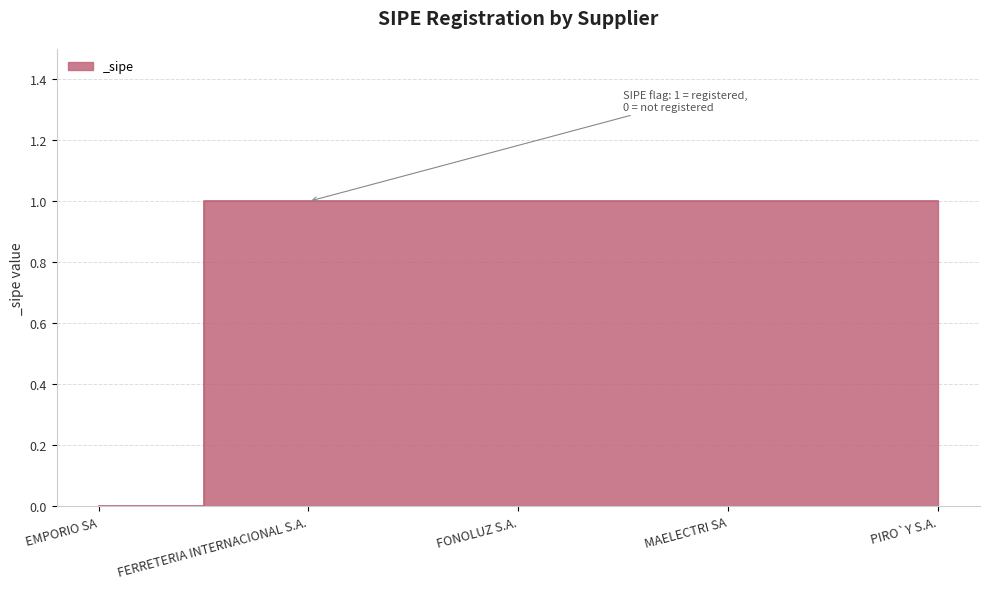

At which category does the chart reach its minimum across all series?

EMPORIO SA